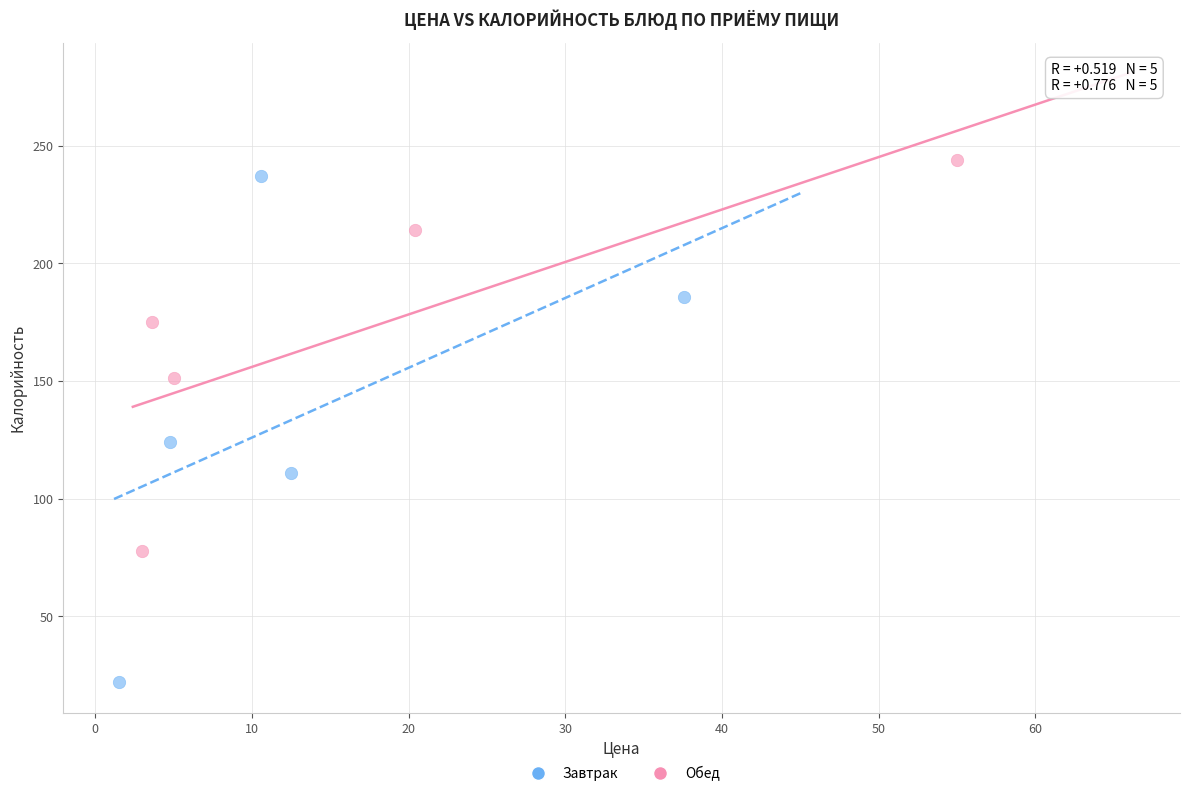

Which series has the widest spread of Y values?

Завтрак